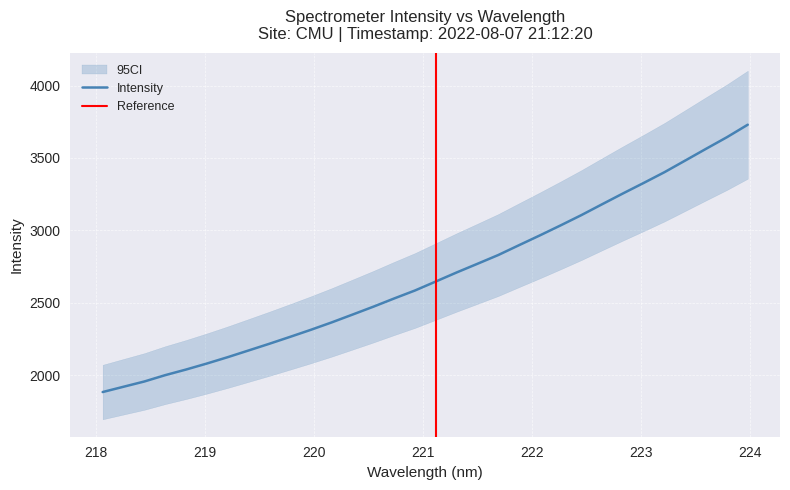

At which category does the chart reach its peak across all series?

223.9802